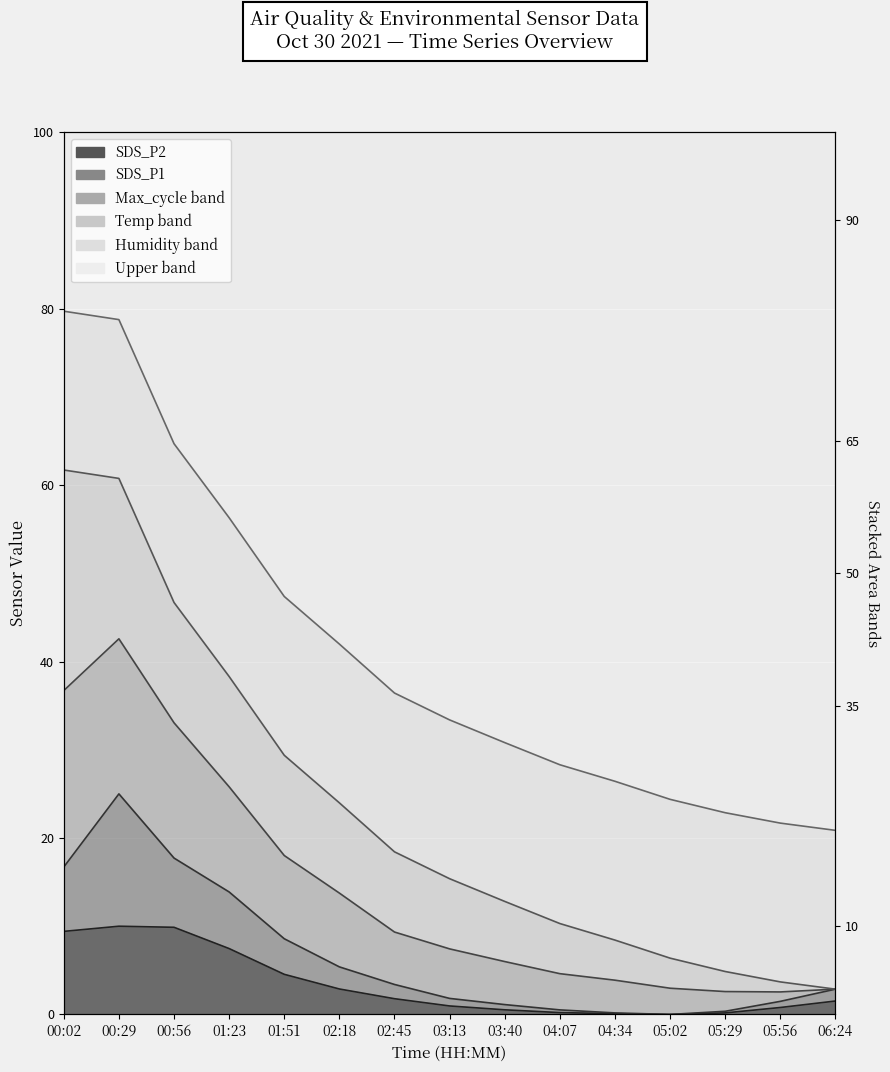

At how many categories does at least one series exceed 36?

7